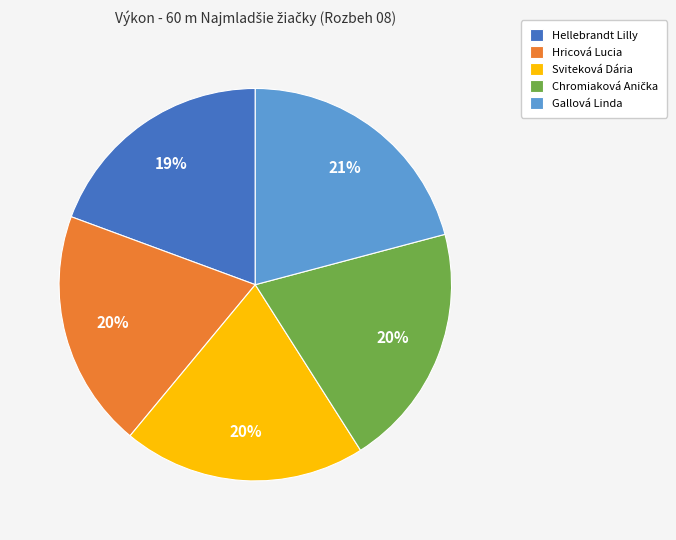

What percentage is the Hricová Lucia slice, to the nearest percent?

20%